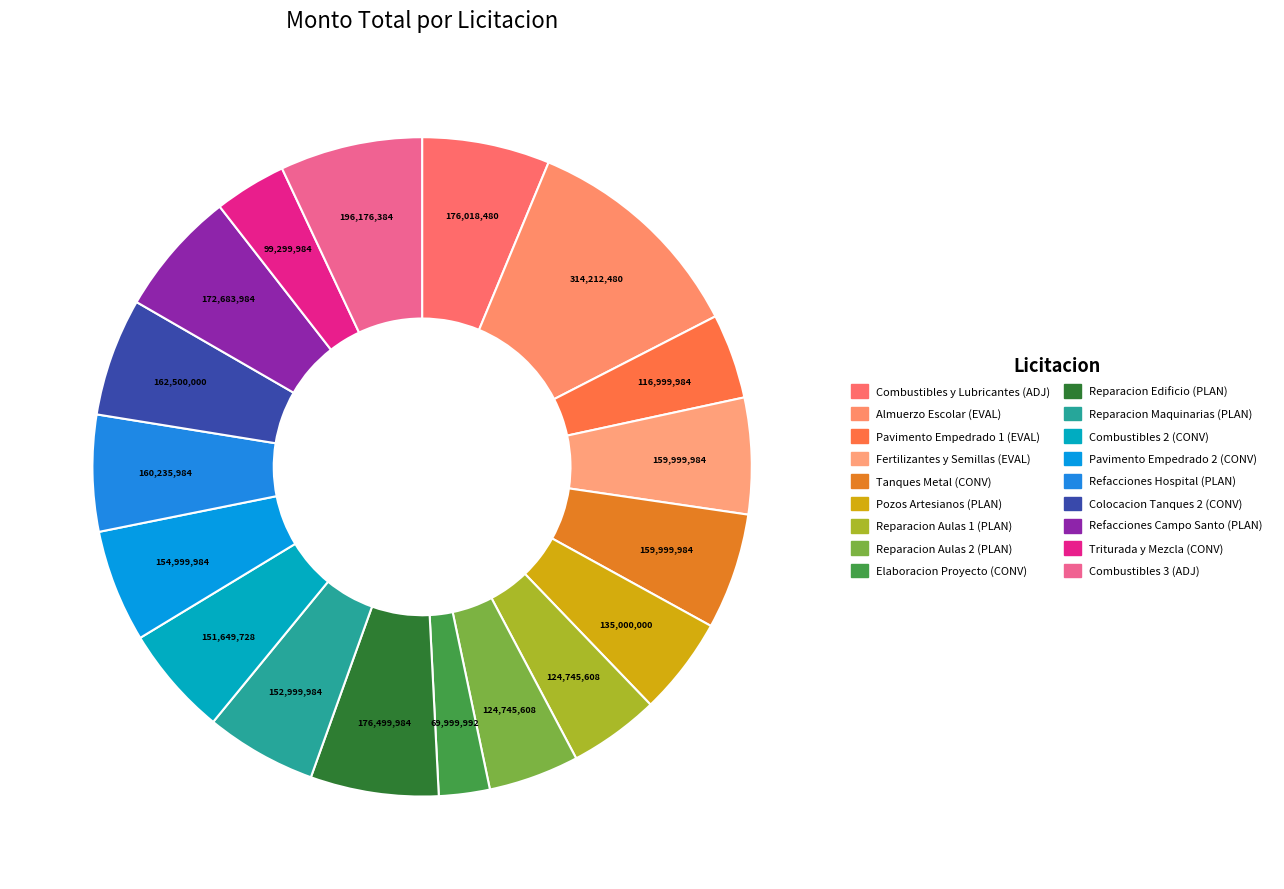

Rank the categories by value from highest to lowest.

Almuerzo Escolar (EVAL), Combustibles 3 (ADJ), Reparacion Edificio (PLAN), Combustibles y Lubricantes (ADJ), Refacciones Campo Santo (PLAN), Colocacion Tanques 2 (CONV), Refacciones Hospital (PLAN), Fertilizantes y Semillas (EVAL), Tanques Metal (CONV), Pavimento Empedrado 2 (CONV), Reparacion Maquinarias (PLAN), Combustibles 2 (CONV), Pozos Artesianos (PLAN), Reparacion Aulas 2 (PLAN), Reparacion Aulas 1 (PLAN), Pavimento Empedrado 1 (EVAL), Triturada y Mezcla (CONV), Elaboracion Proyecto (CONV)